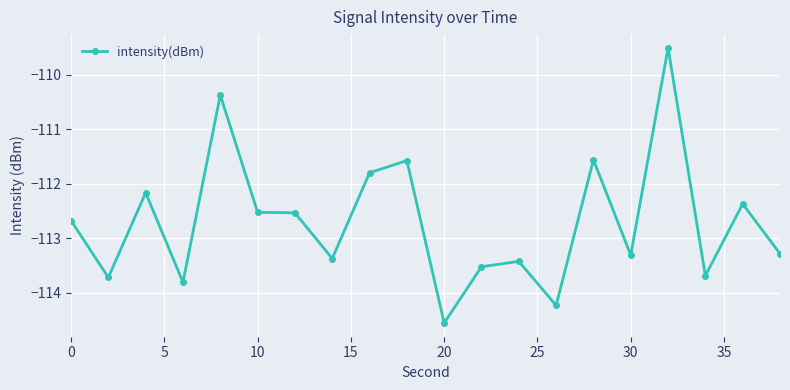

What is the greatest value displayed?

-109.5